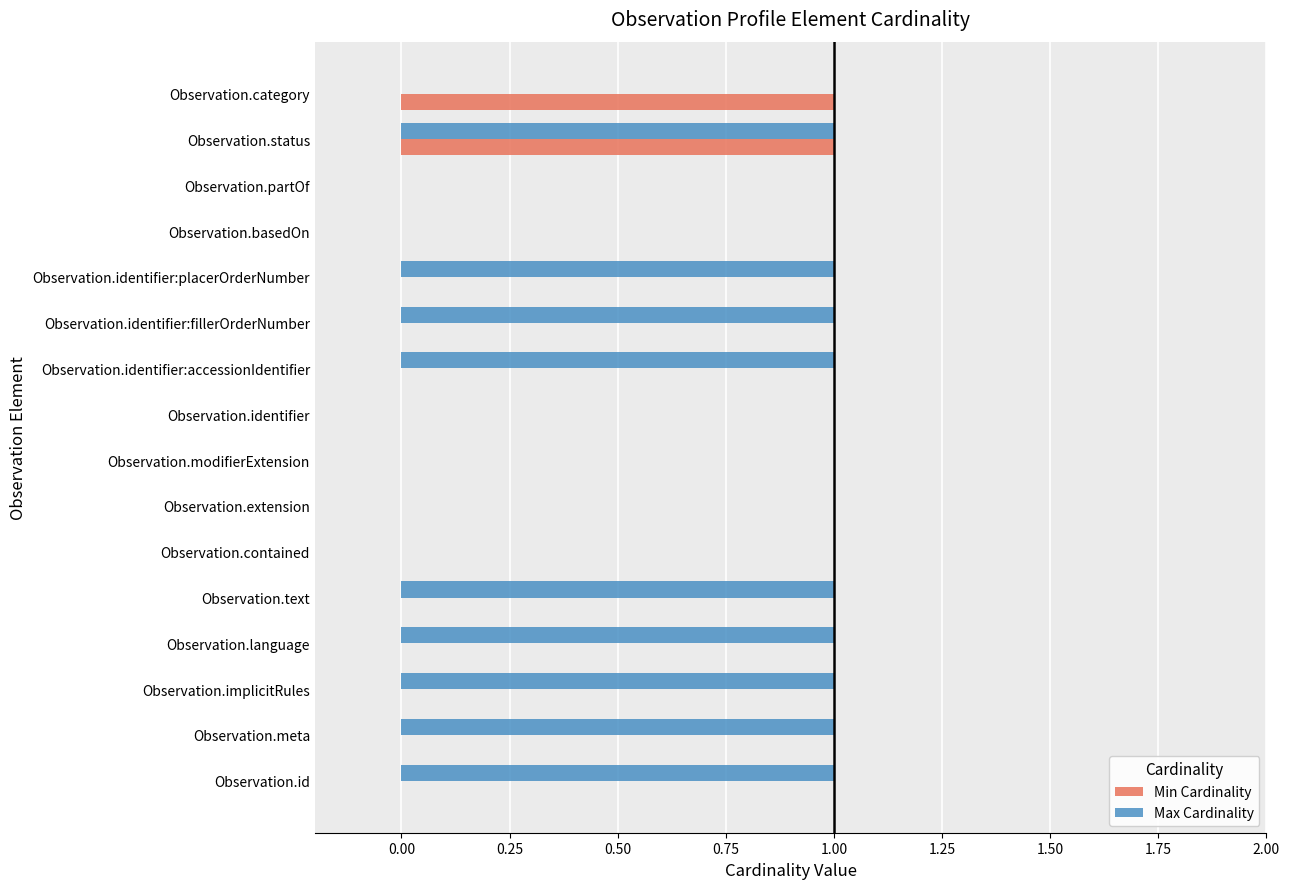

Between Observation.implicitRules and Observation.basedOn, which series saw the biggest shift?

Max Cardinality